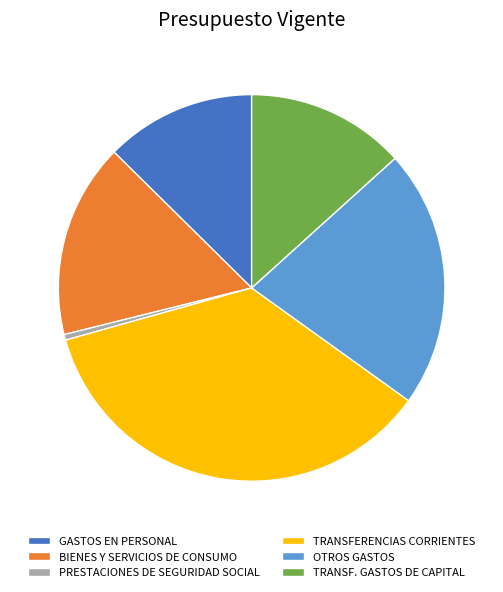

Does GASTOS EN PERSONAL represent more than half of the total?

No